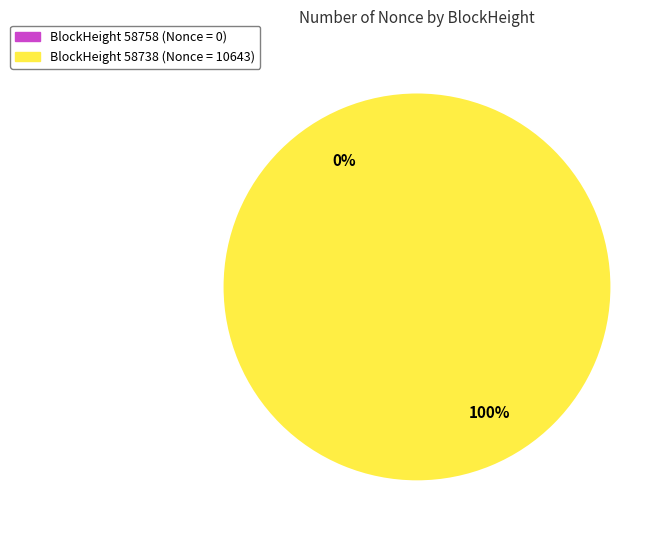

Is there any slice that represents more than half of the pie?

Yes